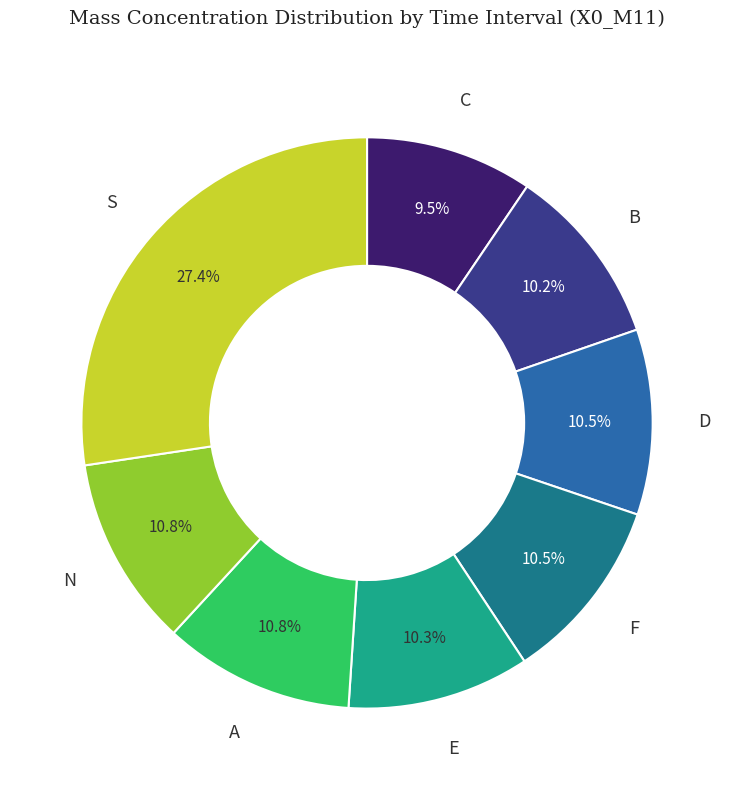

Is there any slice that represents more than half of the pie?

No